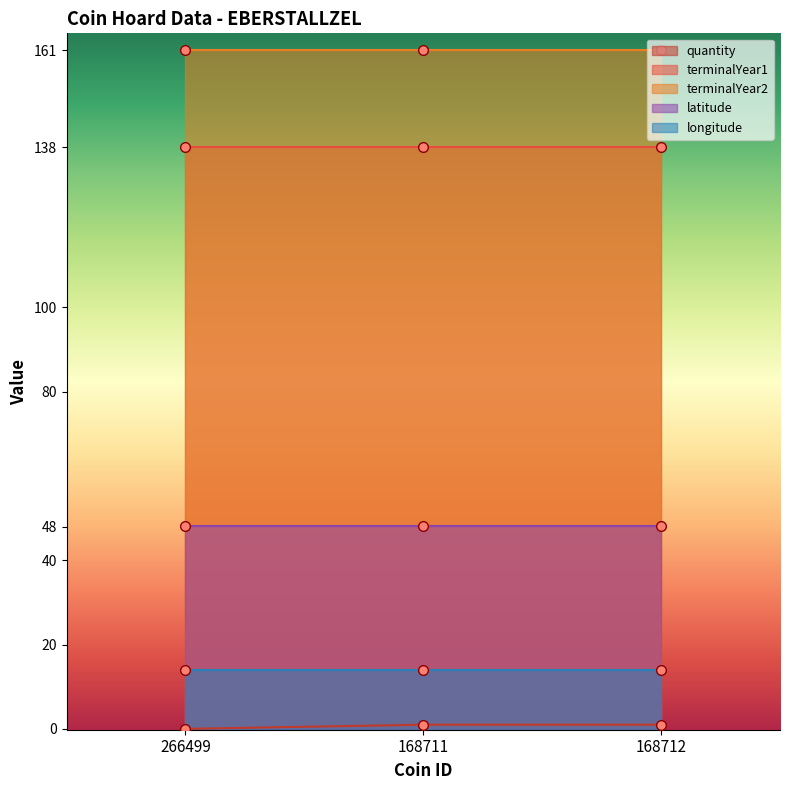

What is the difference between the highest and lowest values at 168712?

160.0